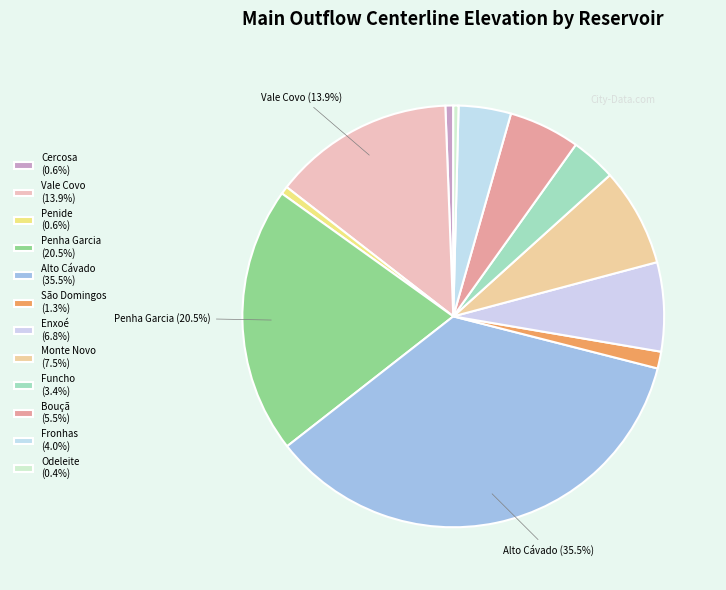

Which category has the biggest portion of the pie?

Alto Cávado